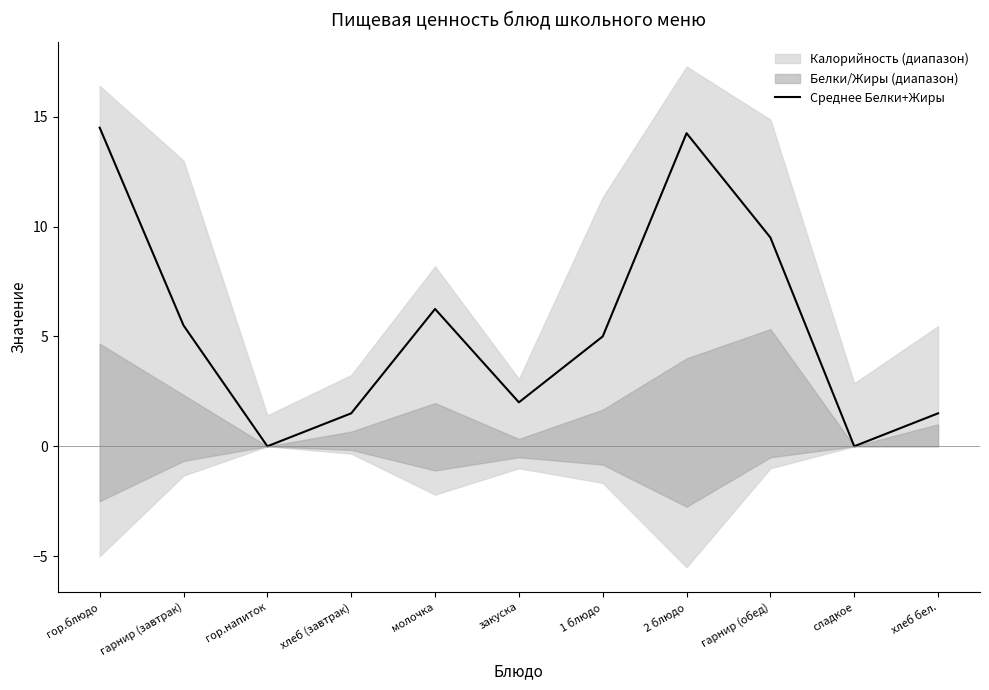

Rank the categories by value from lowest to highest.

гор.напиток, сладкое, хлеб (завтрак), хлеб бел., закуска, 1 блюдо, гарнир (завтрак), молочка, гарнир (обед), 2 блюдо, гор.блюдо